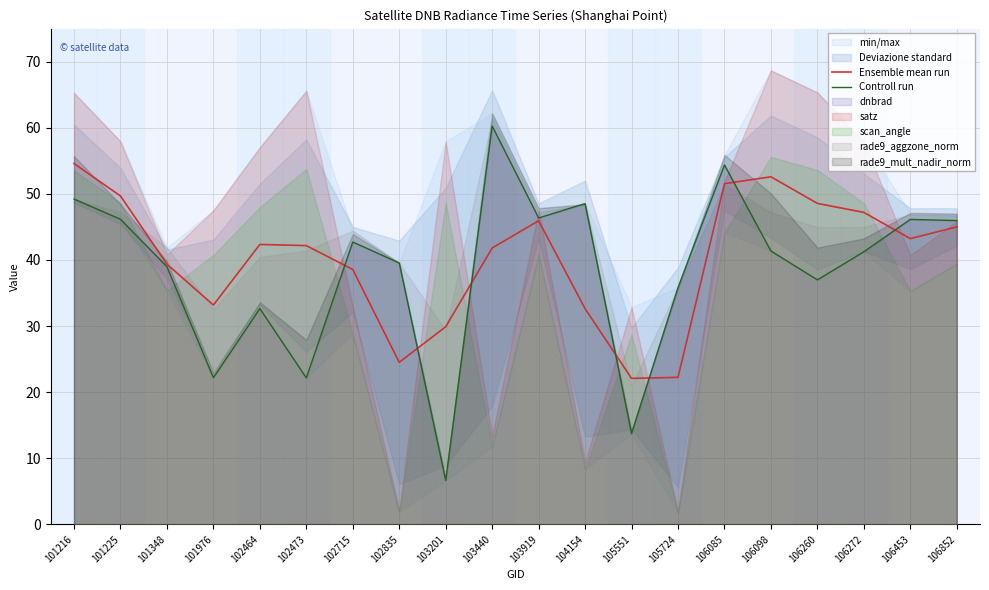

What is the sum of all Ensemble mean run values?

807.0